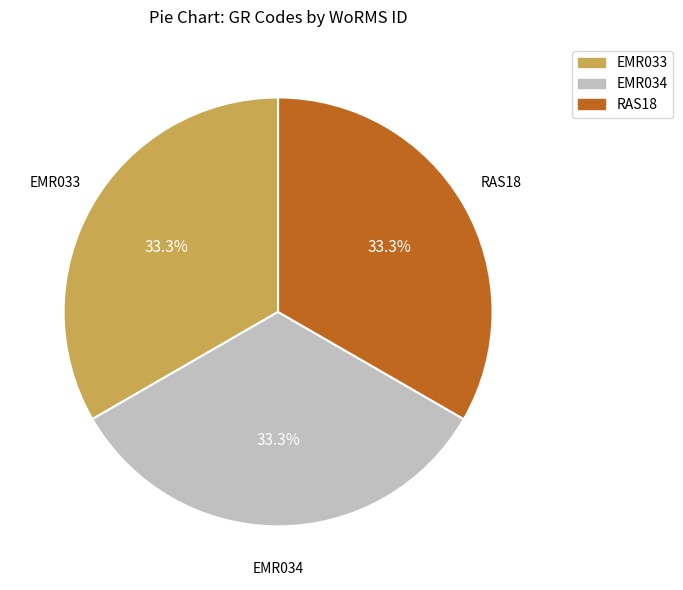

Approximately how many times larger is the value at EMR033 compared to RAS18?

1.0